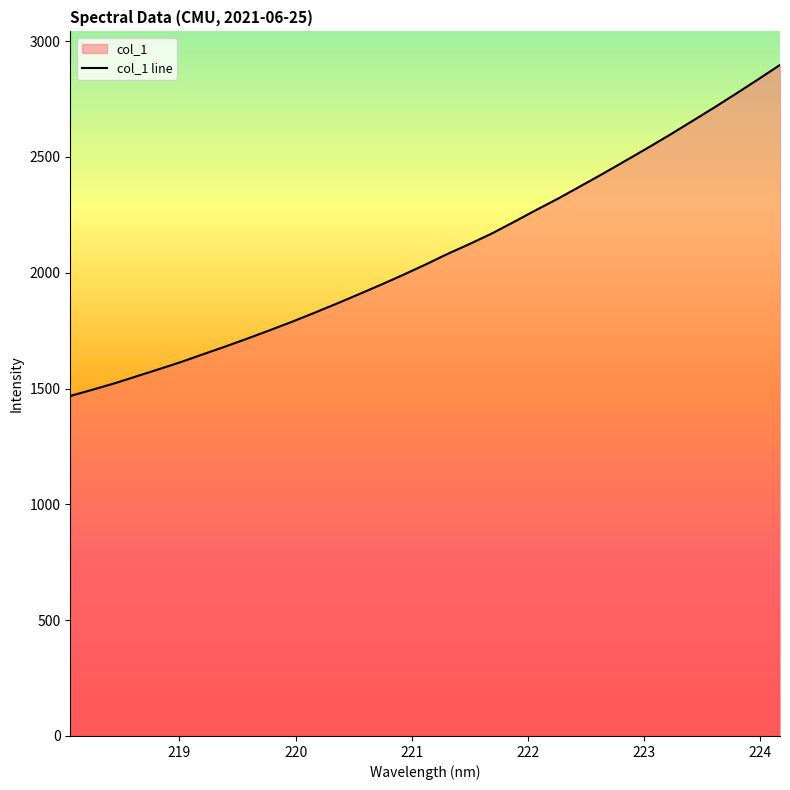

Does the chart have visible grid lines?

No